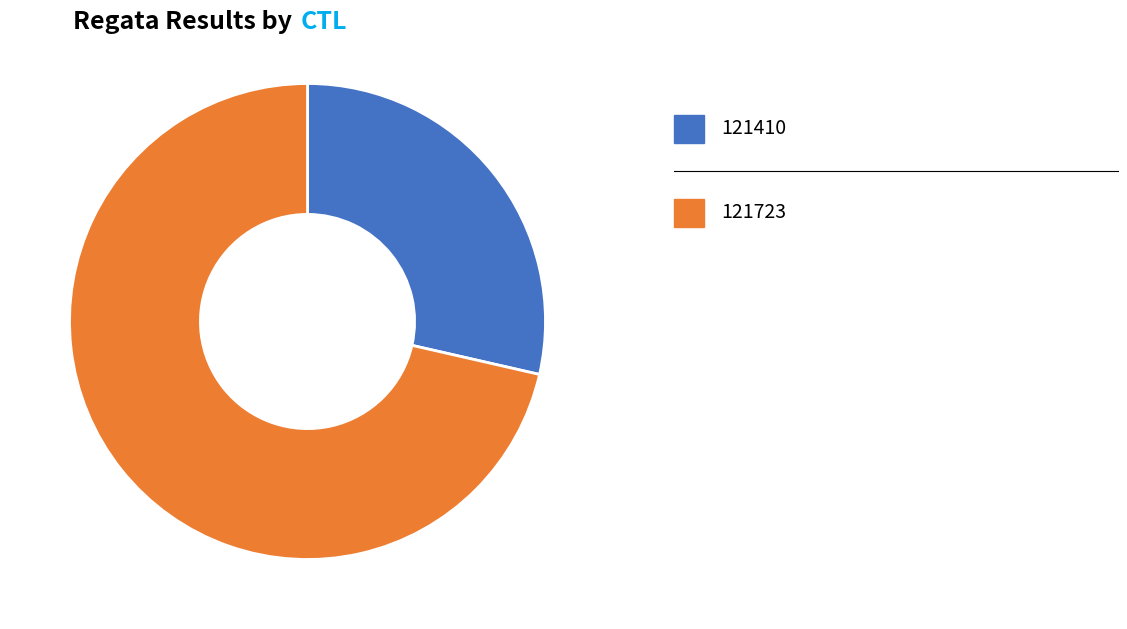

Does any single category account for the majority?

Yes